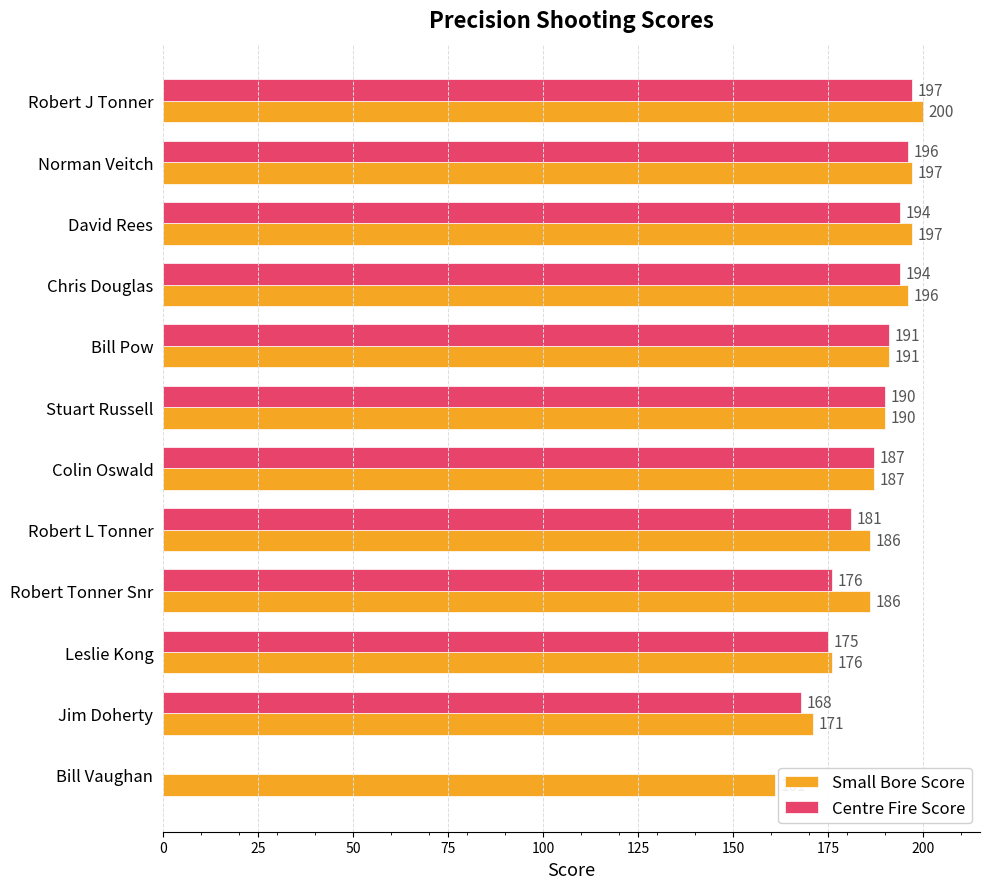

Which series has the largest total across all categories?

Small Bore Score